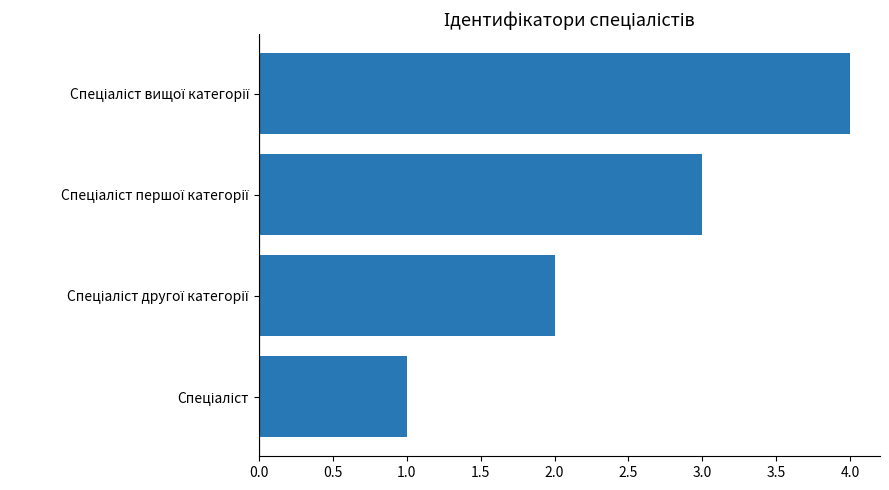

What is the sum of all values?

10